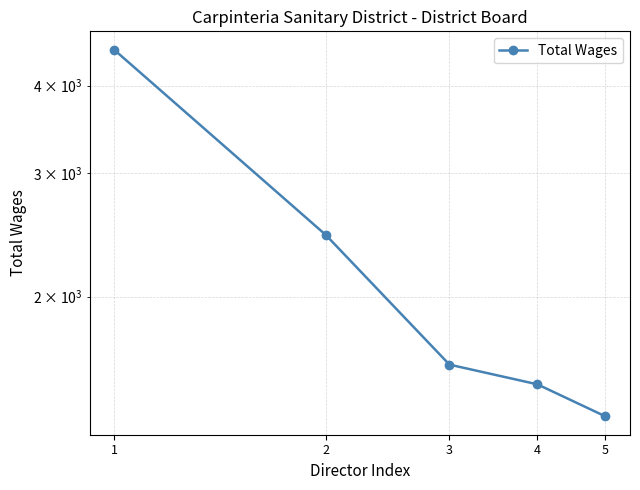

Reading left to right, extract all data points from this chart.

4500	2450	1600	1500	1350